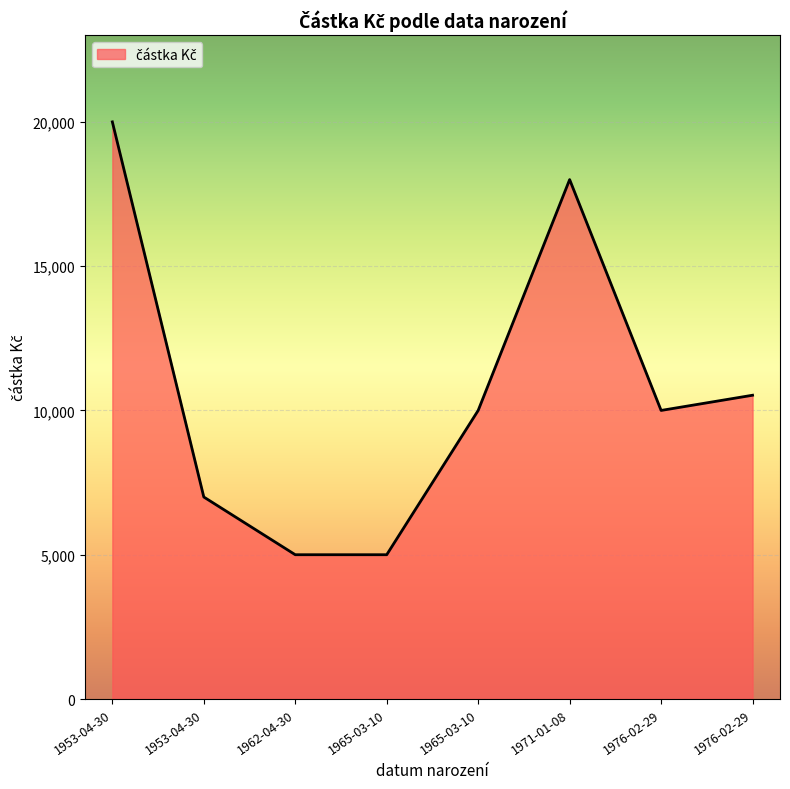

How many values are below 10000?

3